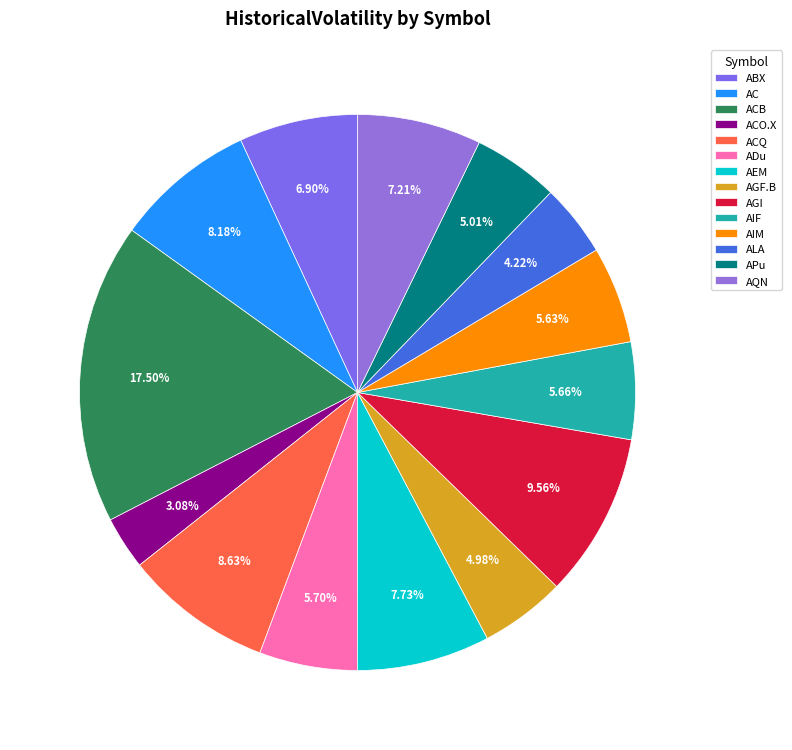

Which category has the biggest portion of the pie?

ACB